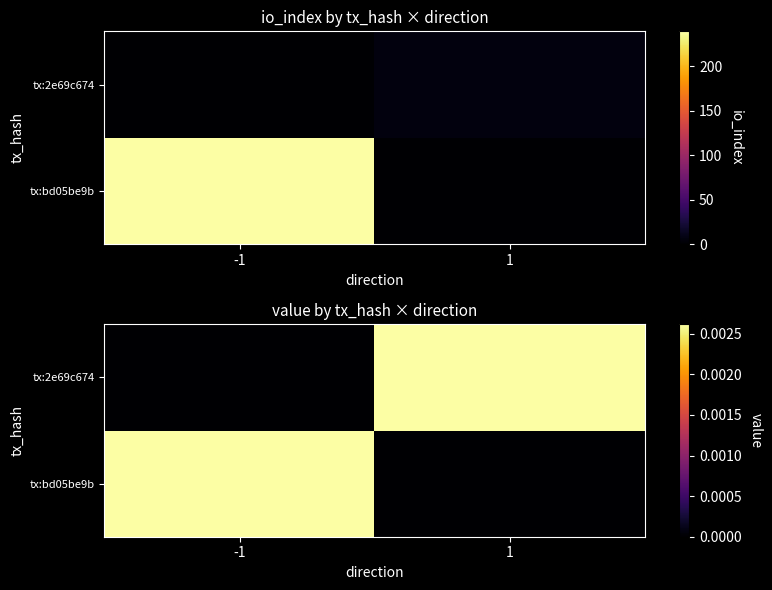

How many positive values does the tx:2e69c674 series have?

1